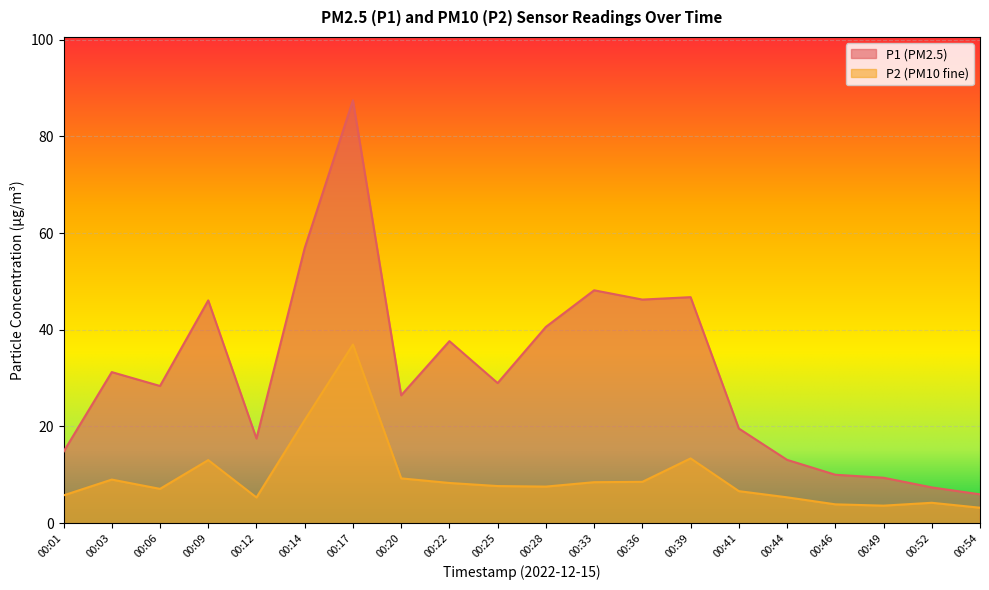

Which has a higher value, 00:41 or 00:03?

00:03